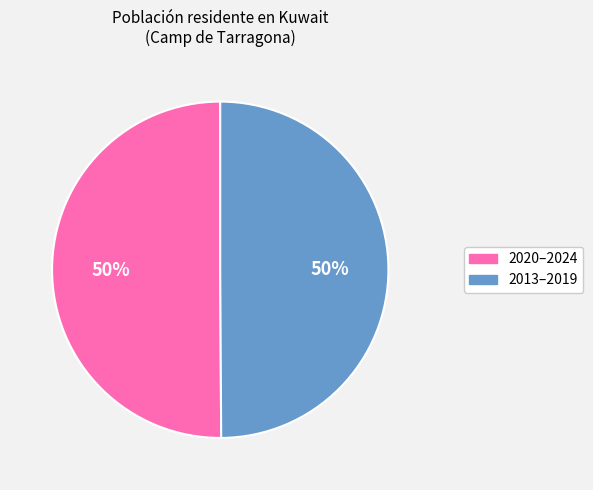

To the nearest percent, what is the average slice percentage?

50%